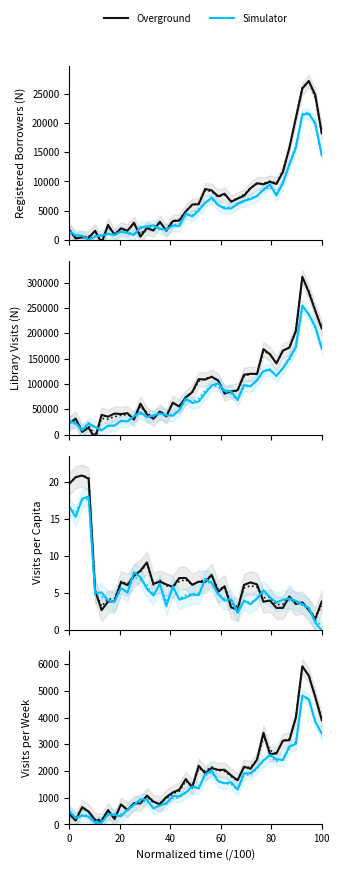

How many series are shown in this chart?

2